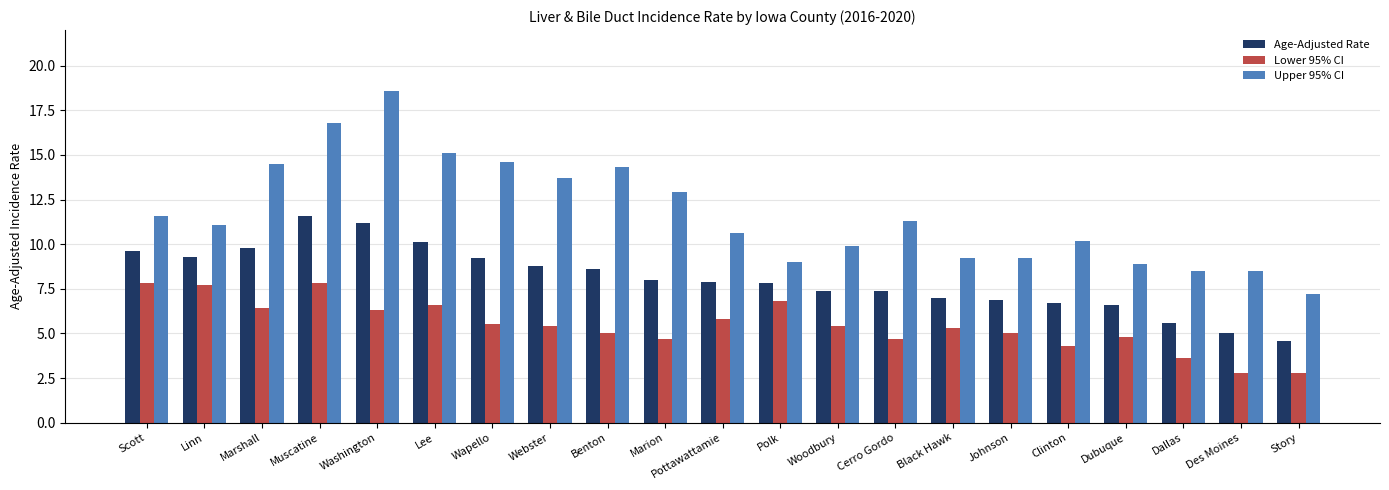

True or false: Lower 95% CI has a value of 7.1 at Black Hawk.

False